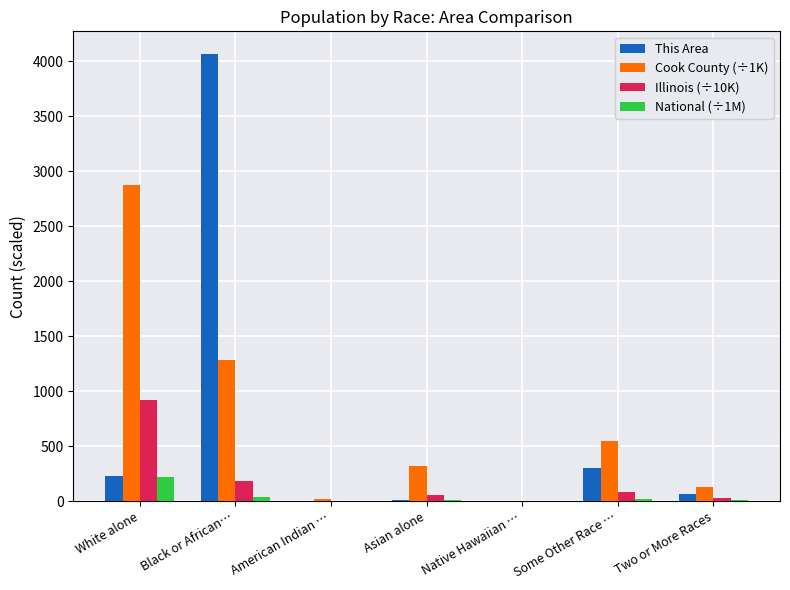

At which label does Illinois (÷10K) reach its peak?

White alone